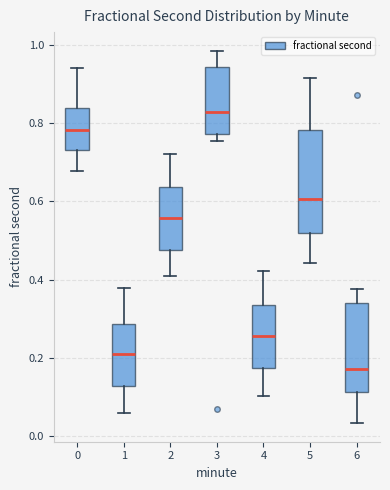

Which box has the lowest median line?

6